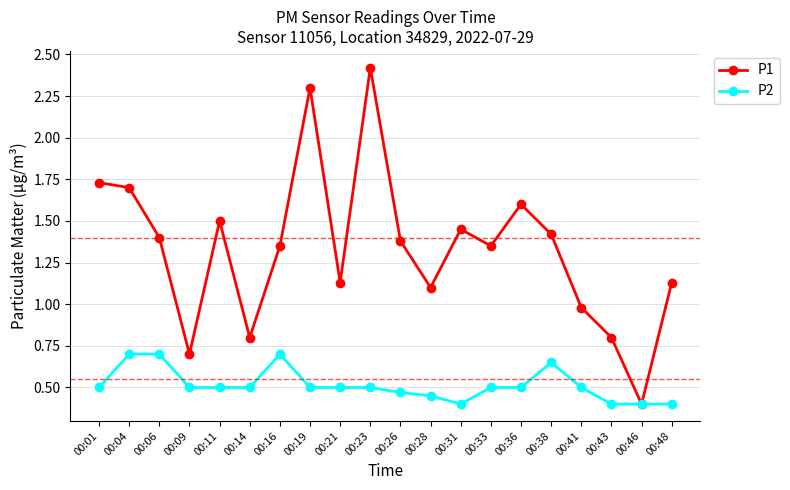

How many P2 values are between 0 and 1?

20